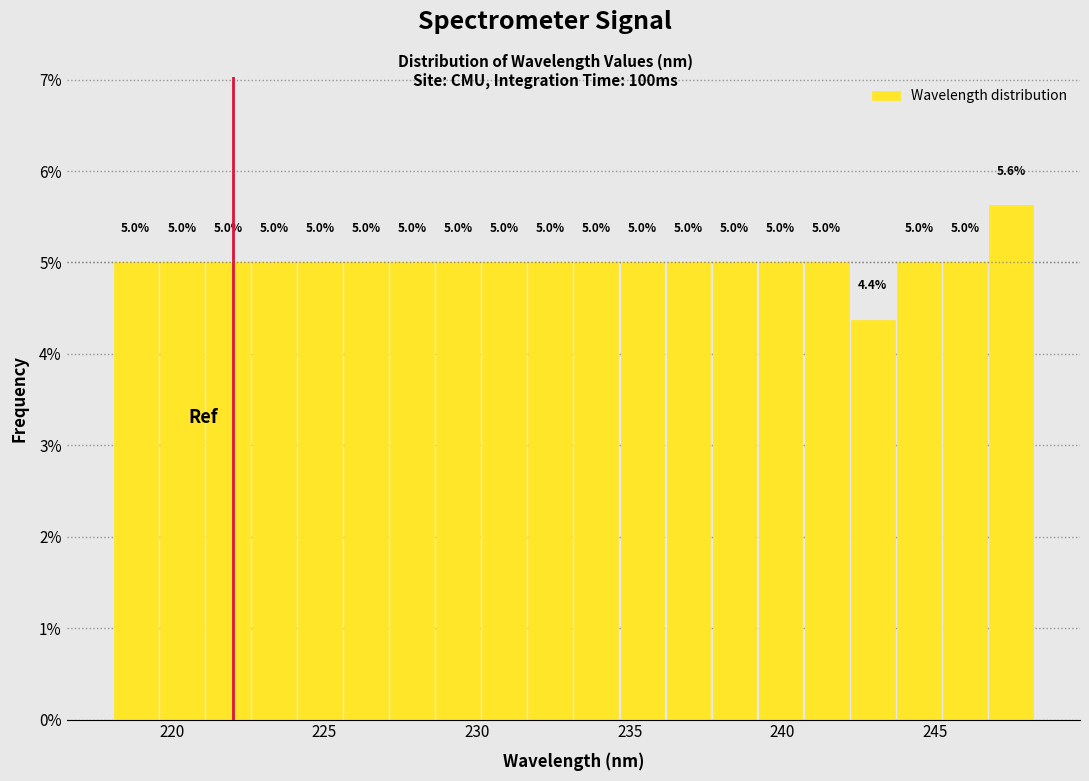

Around what value on the x-axis is the tallest bar? Give the approximate position of its centre, as read against the axis.

247.5